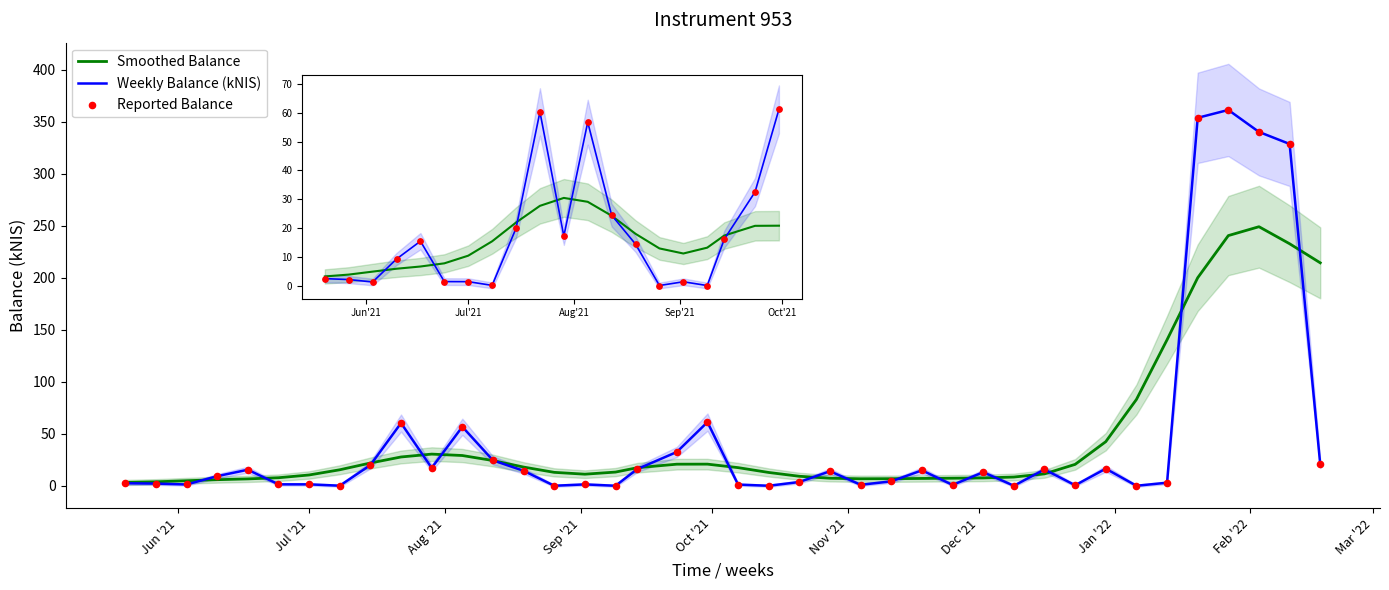

Which series has the largest total across all categories?

Smoothed Balance